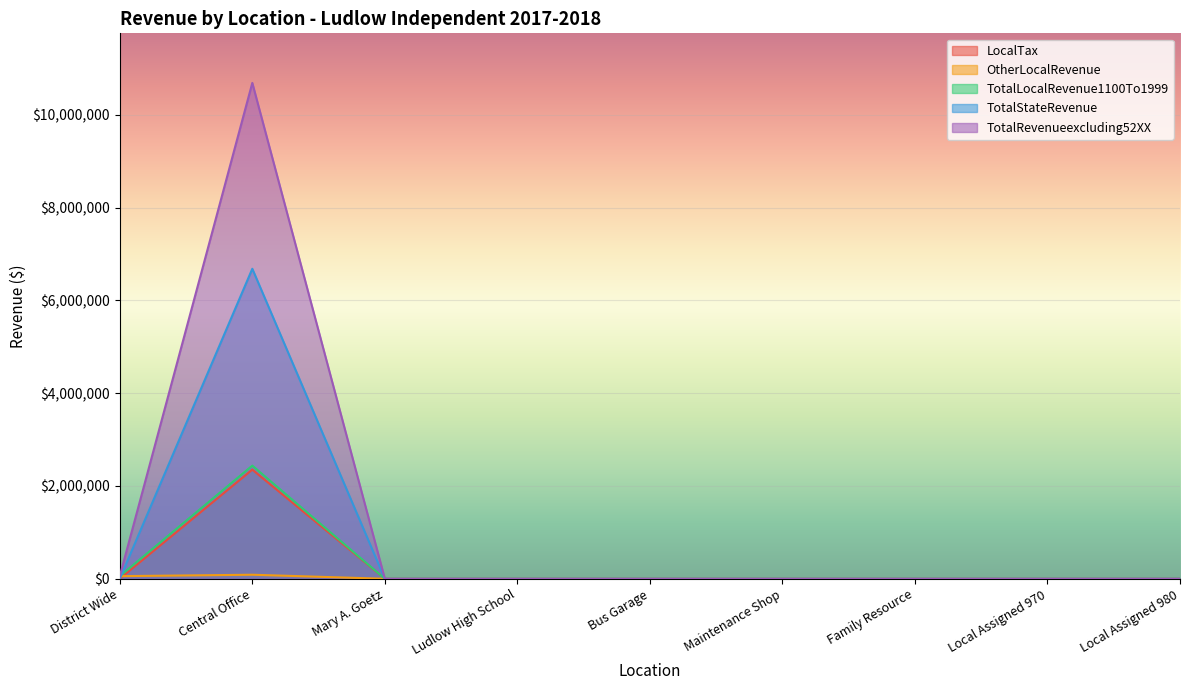

What is the sum of the LocalTax values at Maintenance Shop and Central Office?

2352951.7